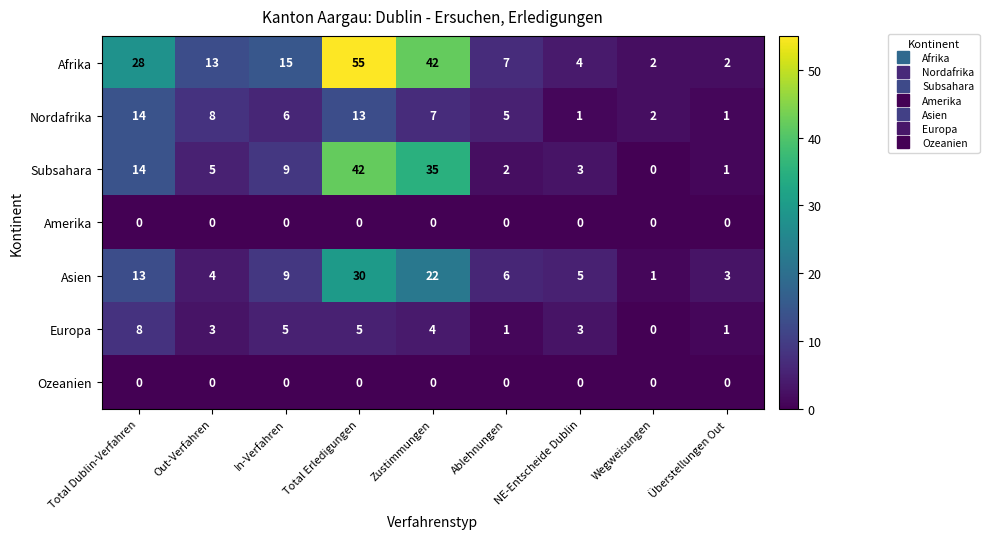

What is the total value across all series at Total Erledigungen?

145